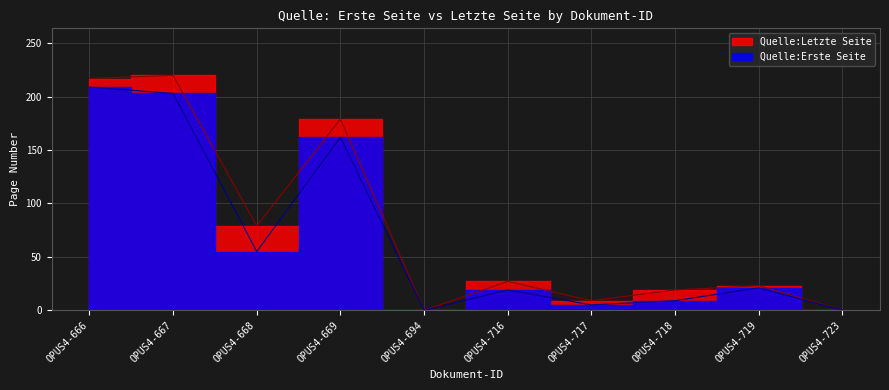

Which category has the highest value across all series?

OPUS4-667